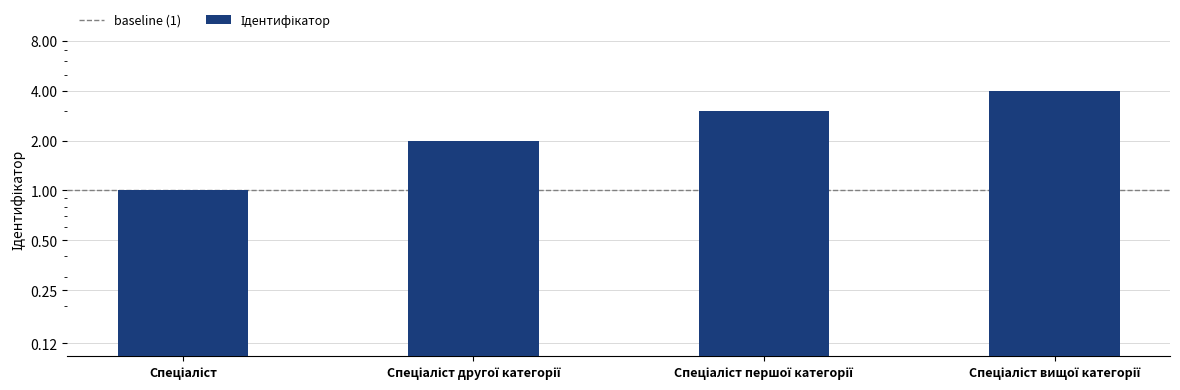

How many bars are there in total?

4